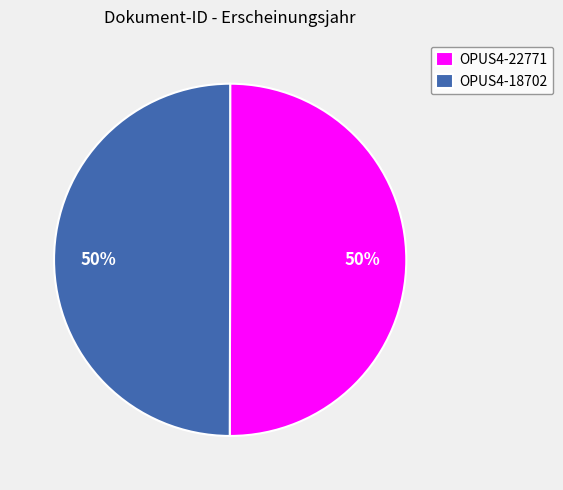

Count the number of slices in the pie.

2